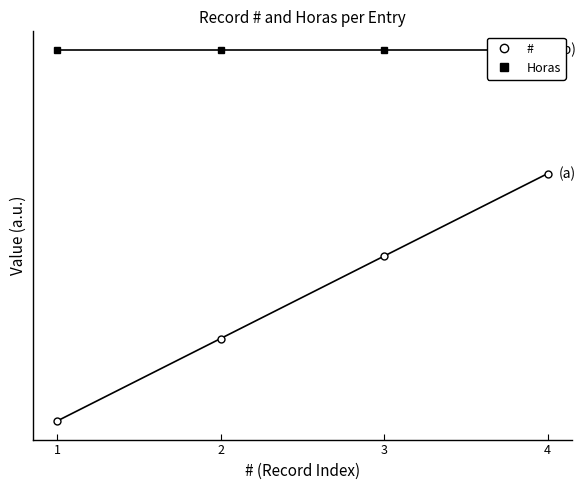

The Horas series shows 1.5 at 4. True or false?

True